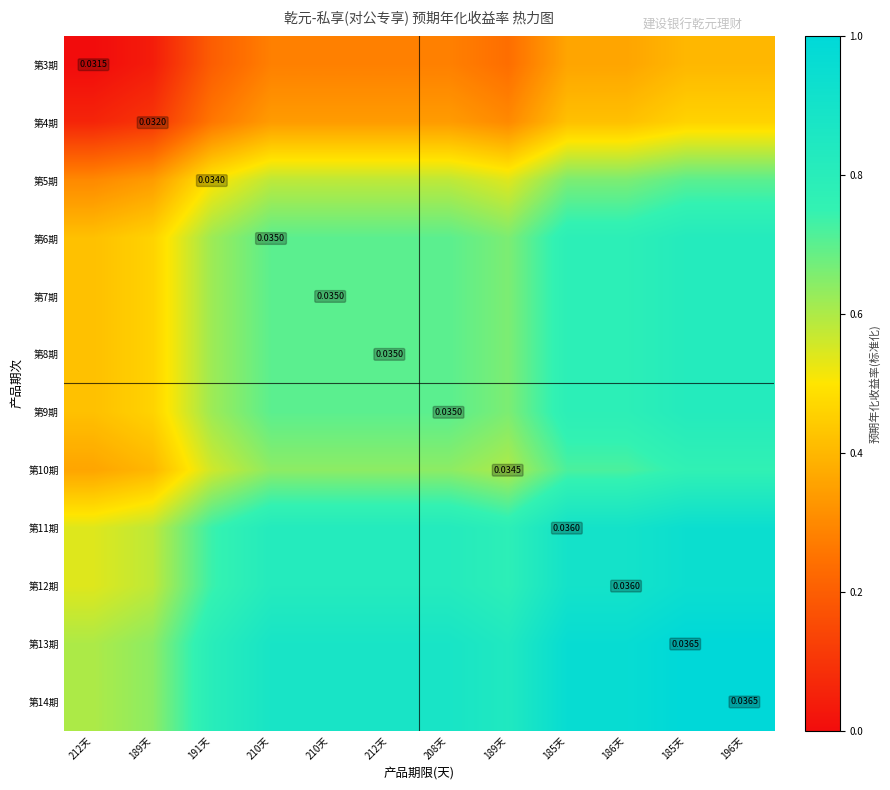

How many data points in 第3期 are above 0?

11